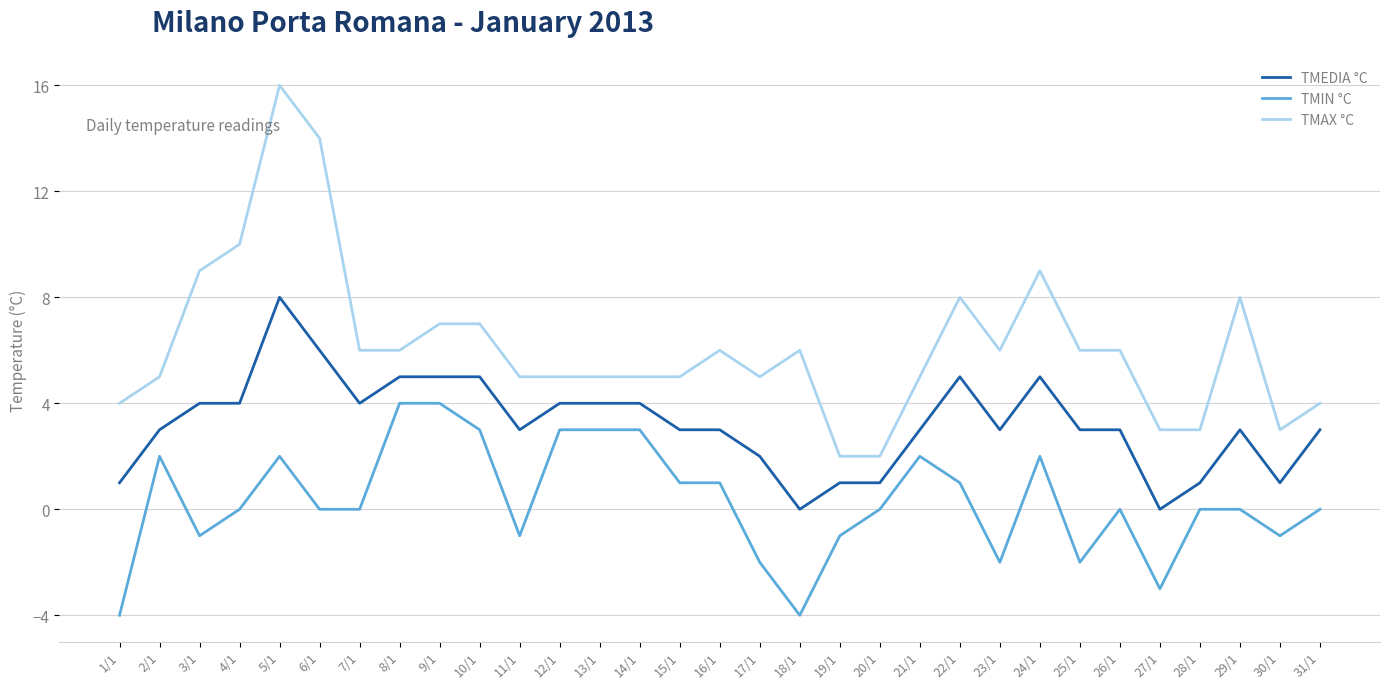

What is the difference between the TMEDIA °C values at 2/1 and 27/1?

3